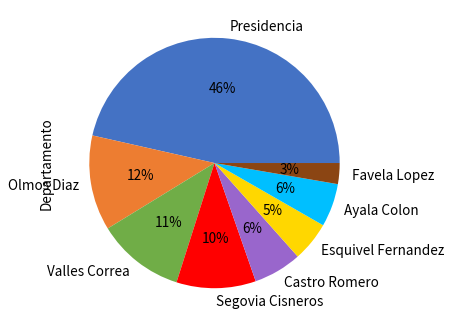

To the nearest percent, what is the combined percentage of Ayala Colon and Castro Romero?

12%